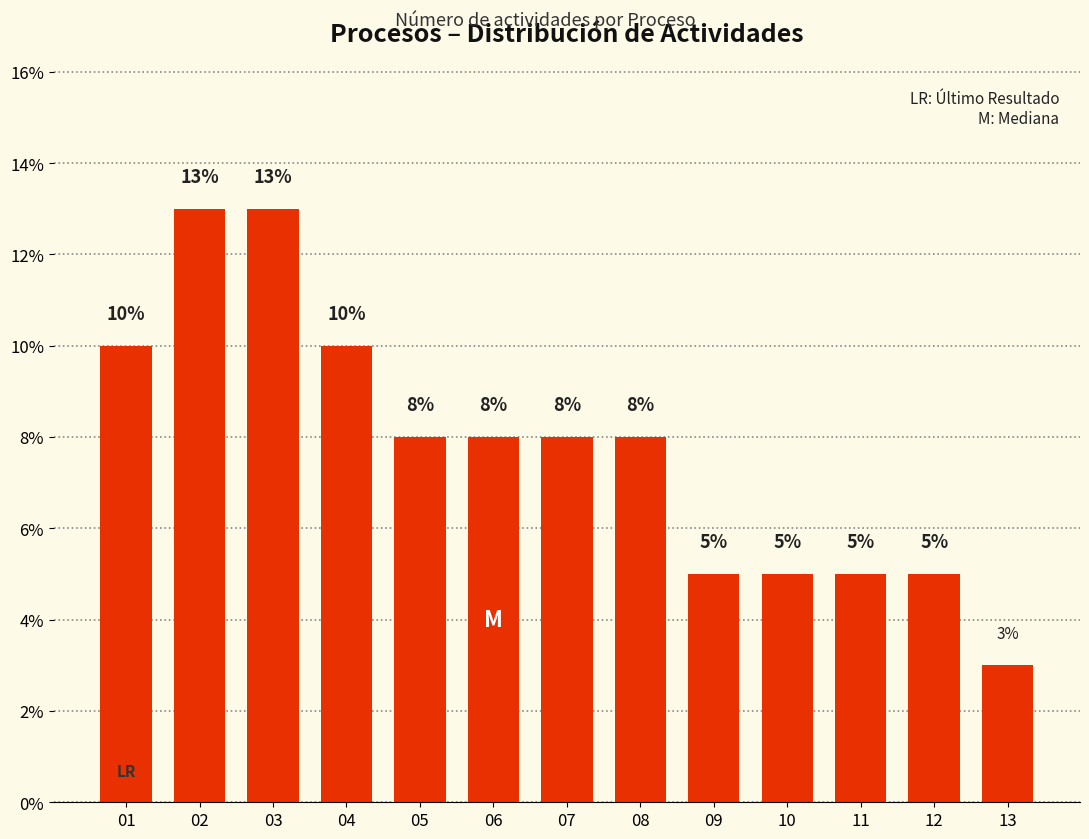

What is the value of the 11th bar from the left?

5